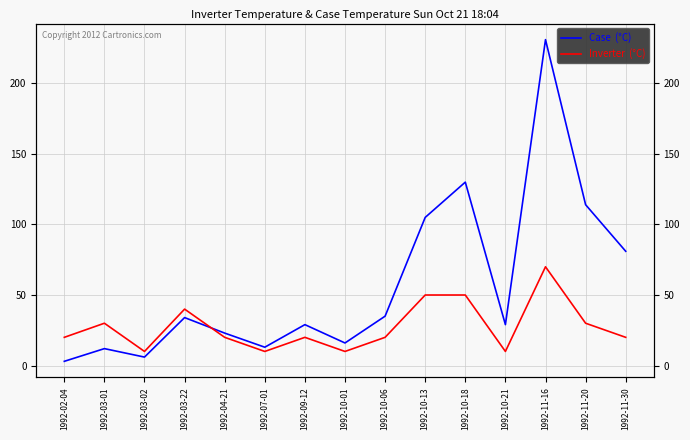

What is the label of the 8th point from the right?

1992-10-01